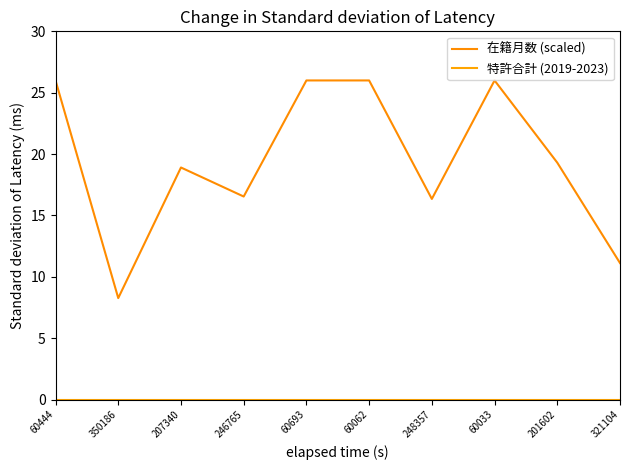

Reading left to right, transcribe all the data shown in this chart.

在籍月数 (scaled): 26.0	8.3	18.9	16.5	26.0	26.0	16.3	26.0	19.3	11.1
特許合計 (2019-2023): 0.0	0.0	0.0	0.0	0.0	0.0	0.0	0.0	0.0	0.0